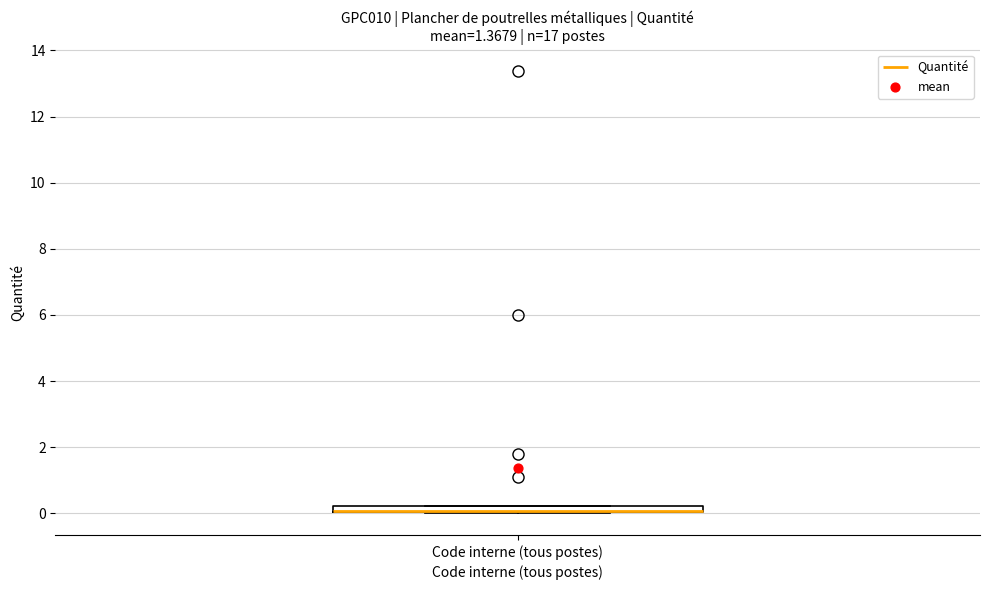

Where is the upper edge of the box for Code interne (tous postes) on the y-axis? The values are not printed on the chart, so give them approximately, as read against the axis.

0.2